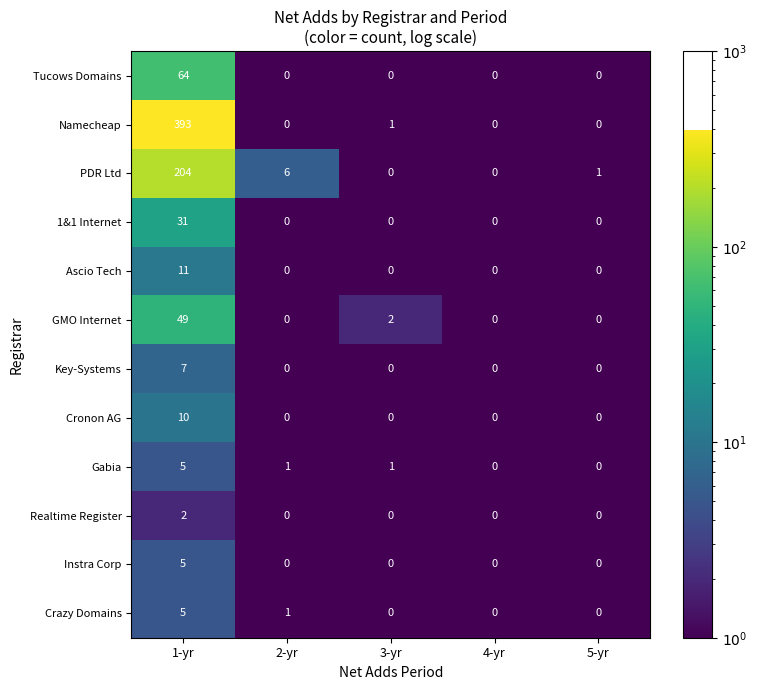

True or false: PDR Ltd has a value of 0 at 3-yr.

True